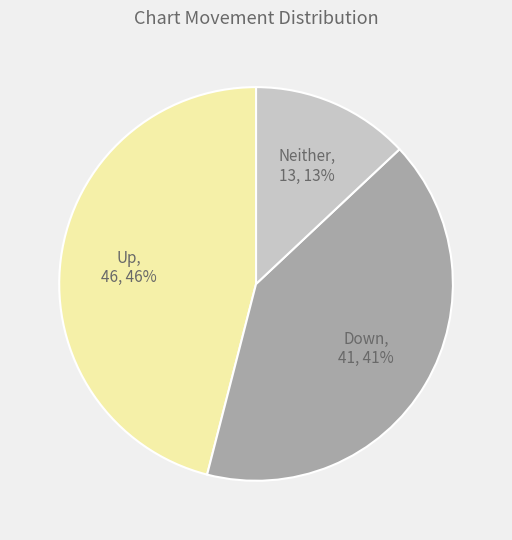

To the nearest percent, what is the average slice percentage?

33%